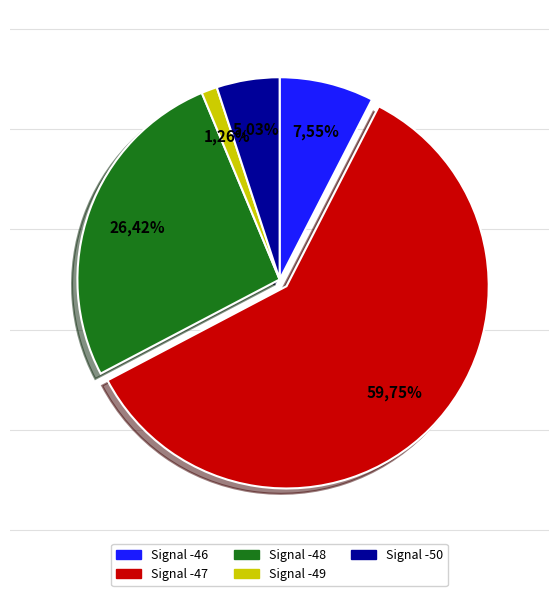

How many segments does this pie chart have?

5